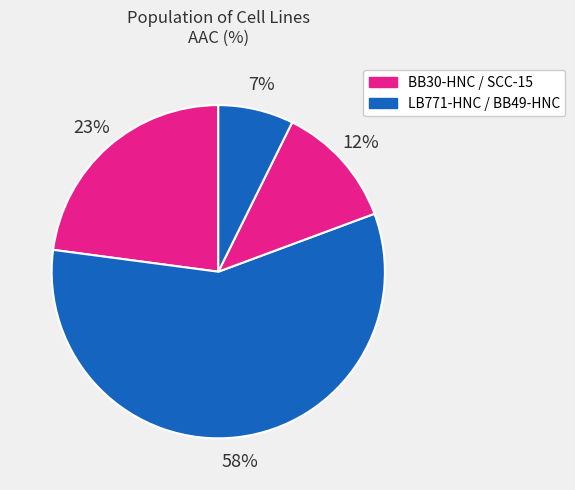

Which slice is the smallest?

BB49-HNC